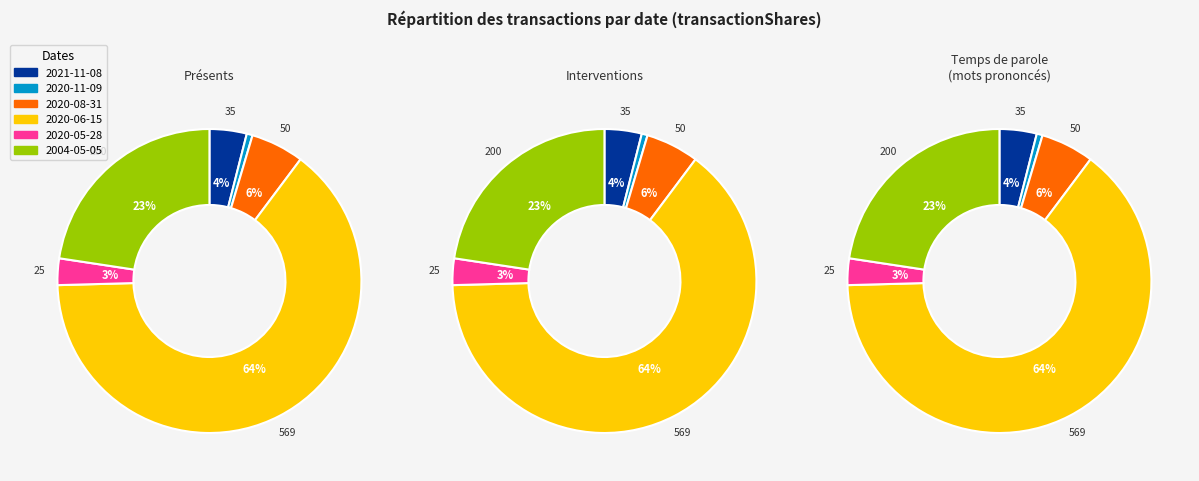

Between 2020-11-09 and 2020-05-28, which is larger?

2020-05-28